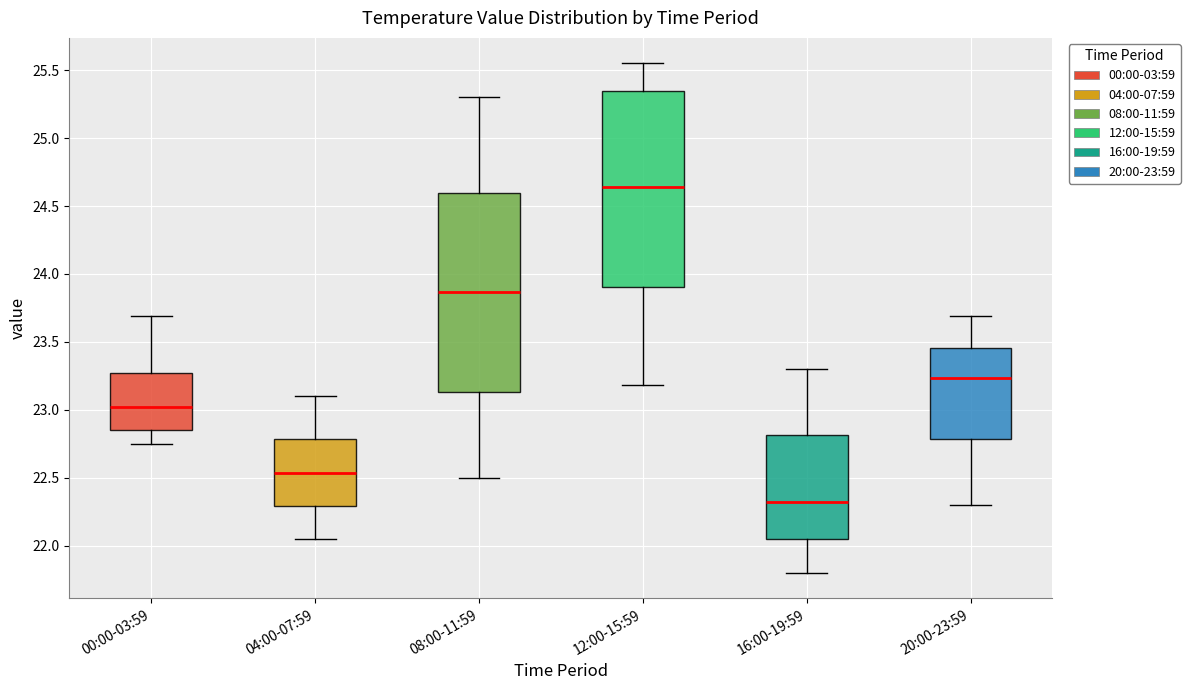

Reading left to right, transcribe this box plot: for each box, give where its median line is, the range the box spans, and where its two whiskers end, as read against the y-axis. The values are not printed on the chart, so give them approximately, as read against the axis.

00:00-03:59: median 23.00, box 22.85 to 23.25, whiskers 22.75 to 23.70
04:00-07:59: median 22.55, box 22.30 to 22.80, whiskers 22.05 to 23.10
08:00-11:59: median 23.85, box 23.15 to 24.60, whiskers 22.50 to 25.30
12:00-15:59: median 24.65, box 23.90 to 25.35, whiskers 23.20 to 25.55
16:00-19:59: median 22.35, box 22.05 to 22.80, whiskers 21.80 to 23.30
20:00-23:59: median 23.25, box 22.80 to 23.45, whiskers 22.30 to 23.70